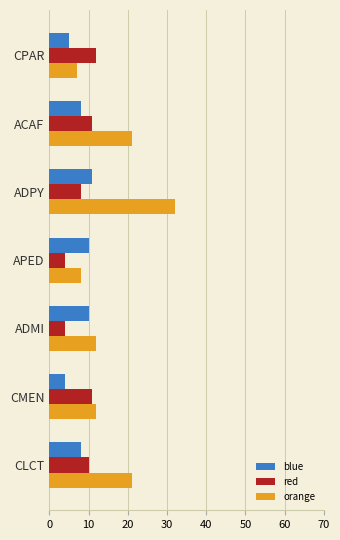

What are all the series names shown in the legend?

blue, red, orange